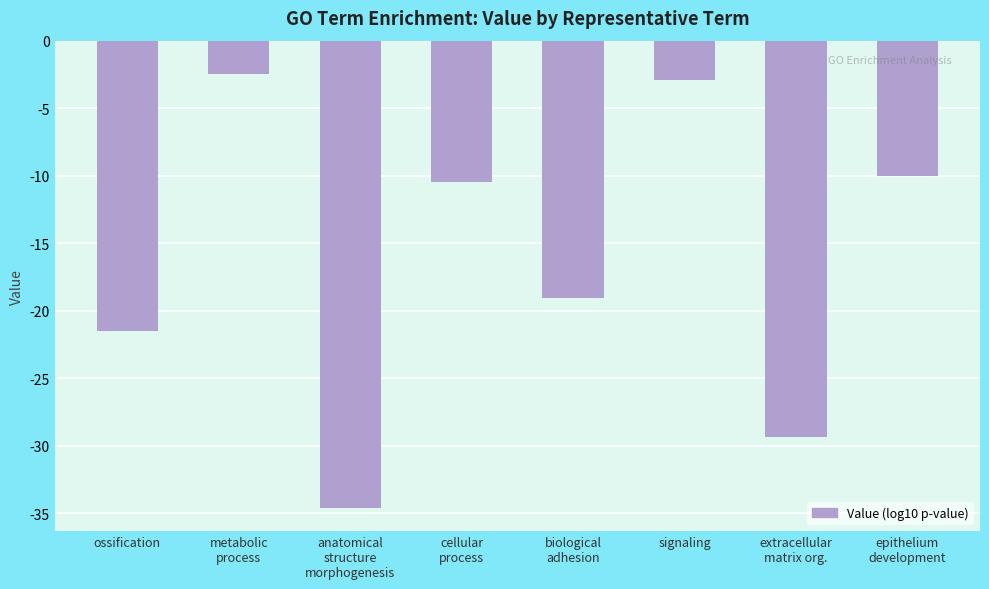

How many bars are there in total?

8